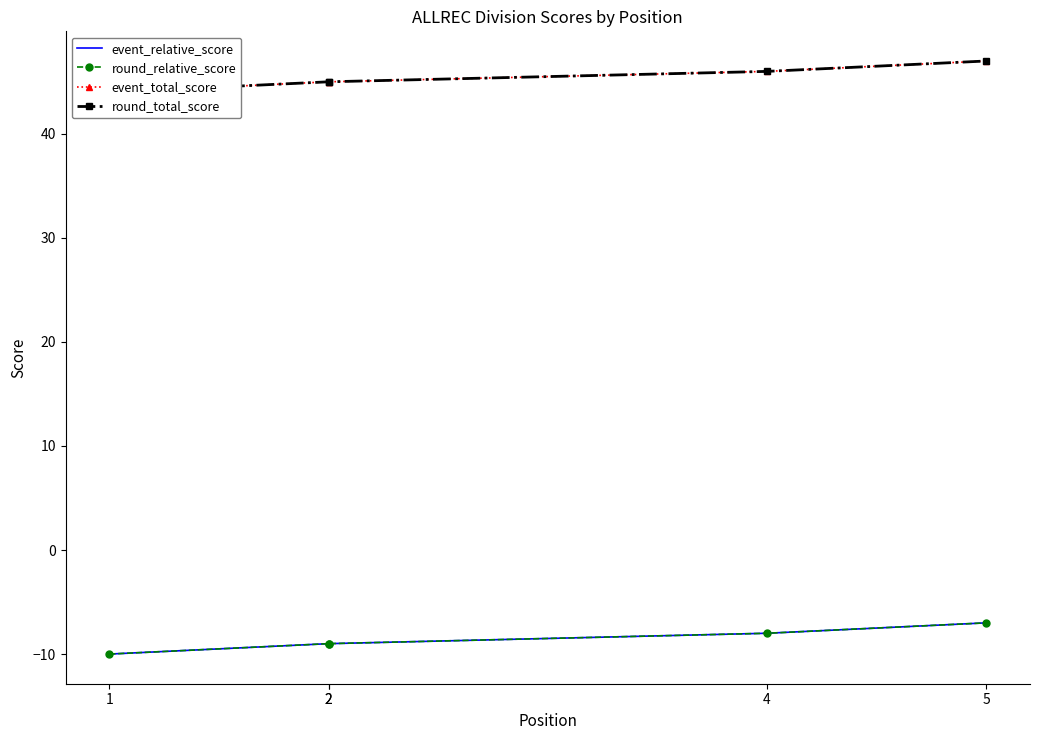

Which series has the largest total across all categories?

event_total_score